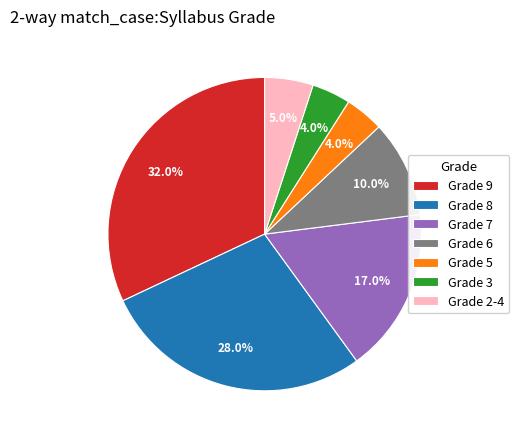

What portion of the pie excludes Grade 9?

68.0%